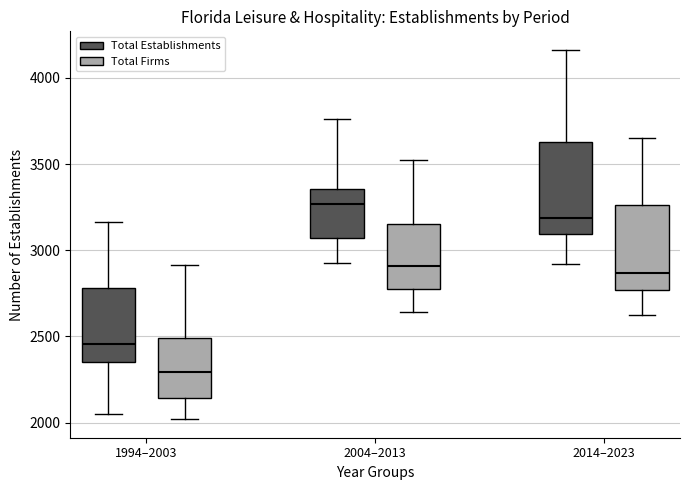

Reading left to right, read every box against the y-axis: the position of its median line, the range the box covers, and the ends of its whiskers. The values are not printed on the chart, so give them approximately, as read against the axis.

1994–2003 (Total Establishments): median 2450, box 2350 to 2800, whiskers 2050 to 3150
1994–2003 (Total Firms): median 2300, box 2150 to 2500, whiskers 2000 to 2900
2004–2013 (Total Establishments): median 3250, box 3050 to 3350, whiskers 2950 to 3750
2004–2013 (Total Firms): median 2900, box 2800 to 3150, whiskers 2650 to 3550
2014–2023 (Total Establishments): median 3200, box 3100 to 3650, whiskers 2900 to 4150
2014–2023 (Total Firms): median 2850, box 2750 to 3250, whiskers 2650 to 3650